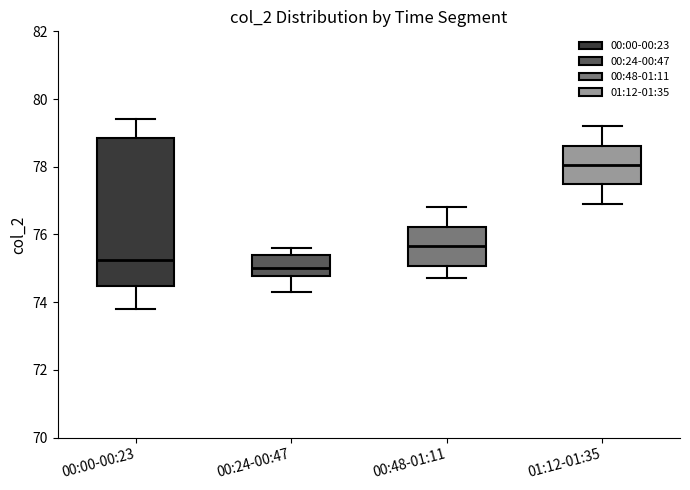

Which box has the highest median line?

01:12-01:35